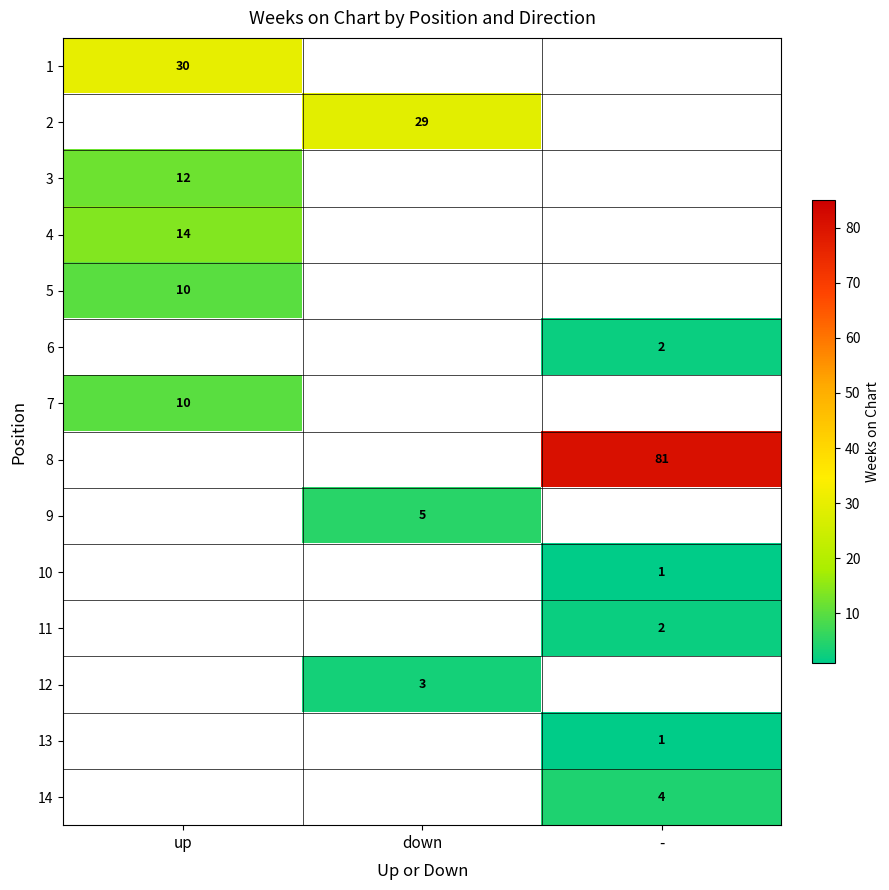

The value of 8 at - is 123. True or false?

False